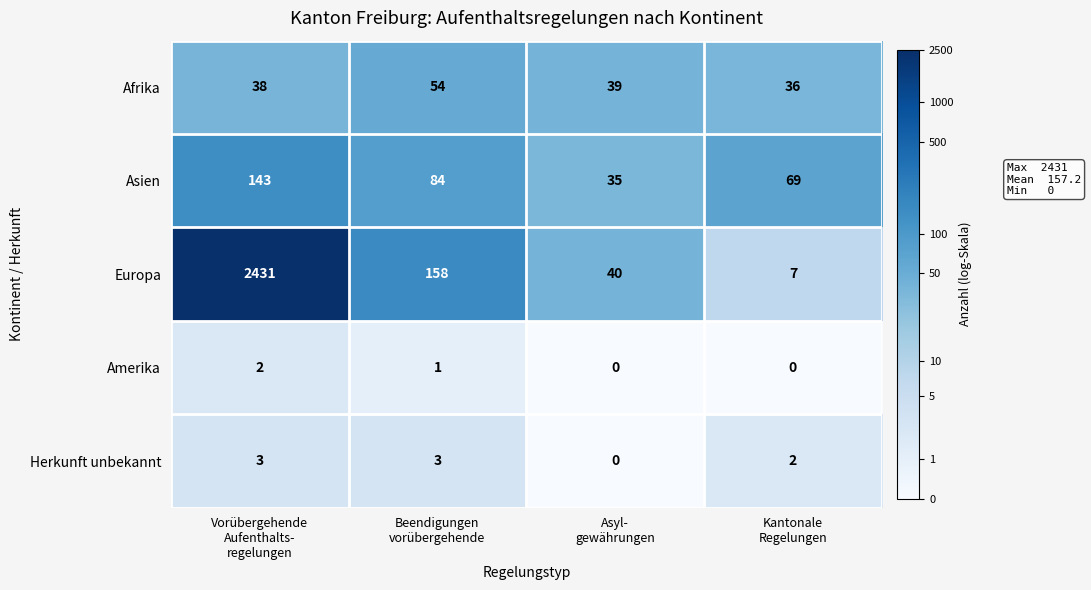

What is the average value of the Afrika series?

42